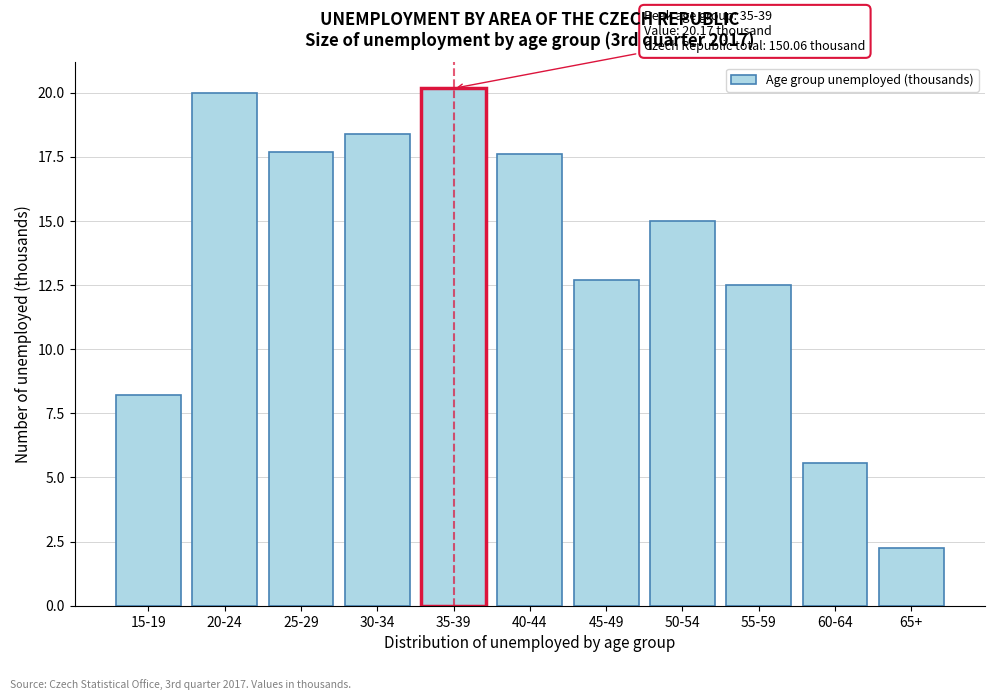

What is the ratio of the value at 55-59 to the value at 20-24?

0.6